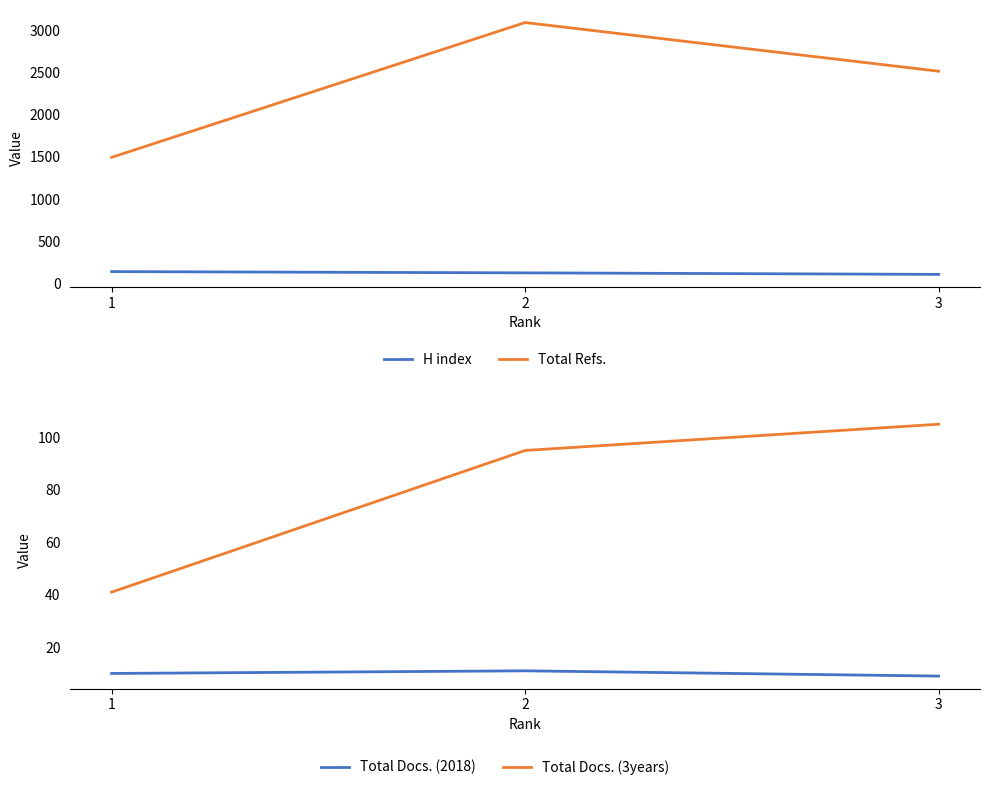

What is the difference between the highest and lowest values at 1?

1483